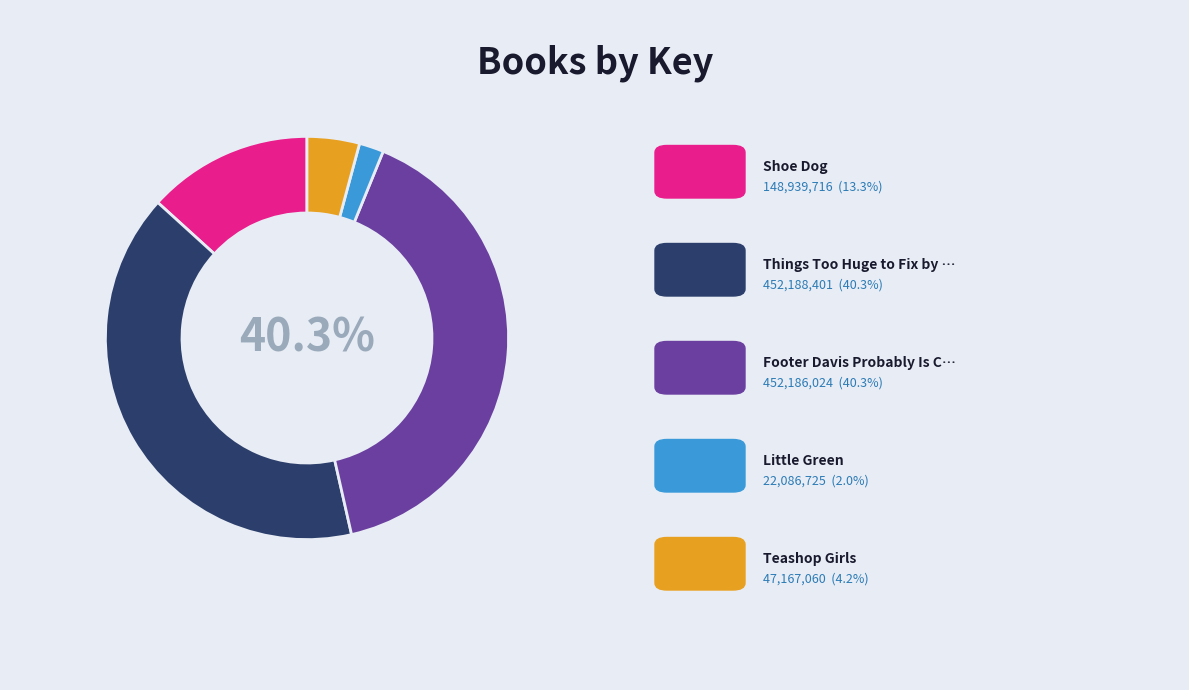

Does any single category account for the majority?

No